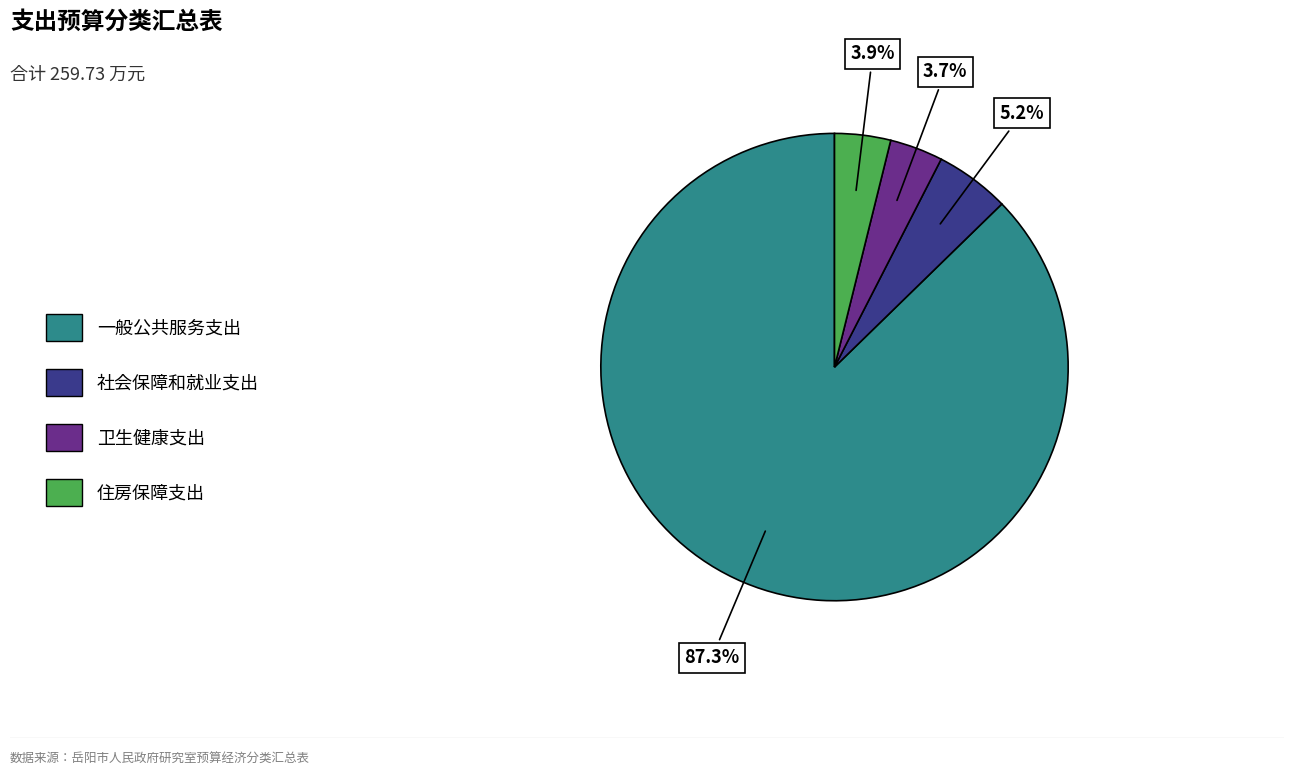

What percentage is NOT represented by 卫生健康支出?

96.3%